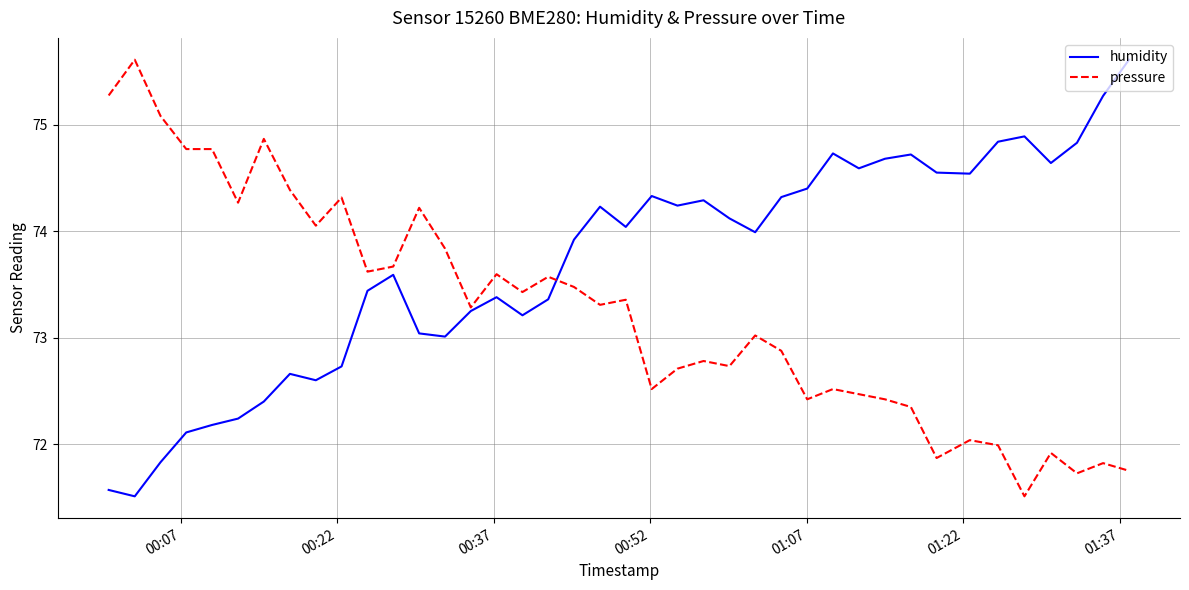

List the series in order of their overall mean, highest first.

humidity, pressure